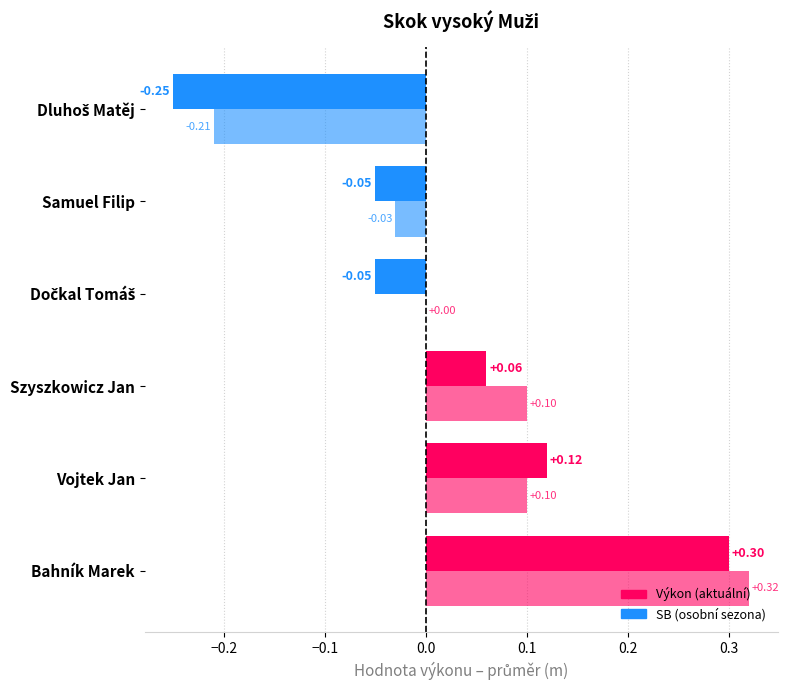

Where does the SB series first go above 2?

Bahník Marek